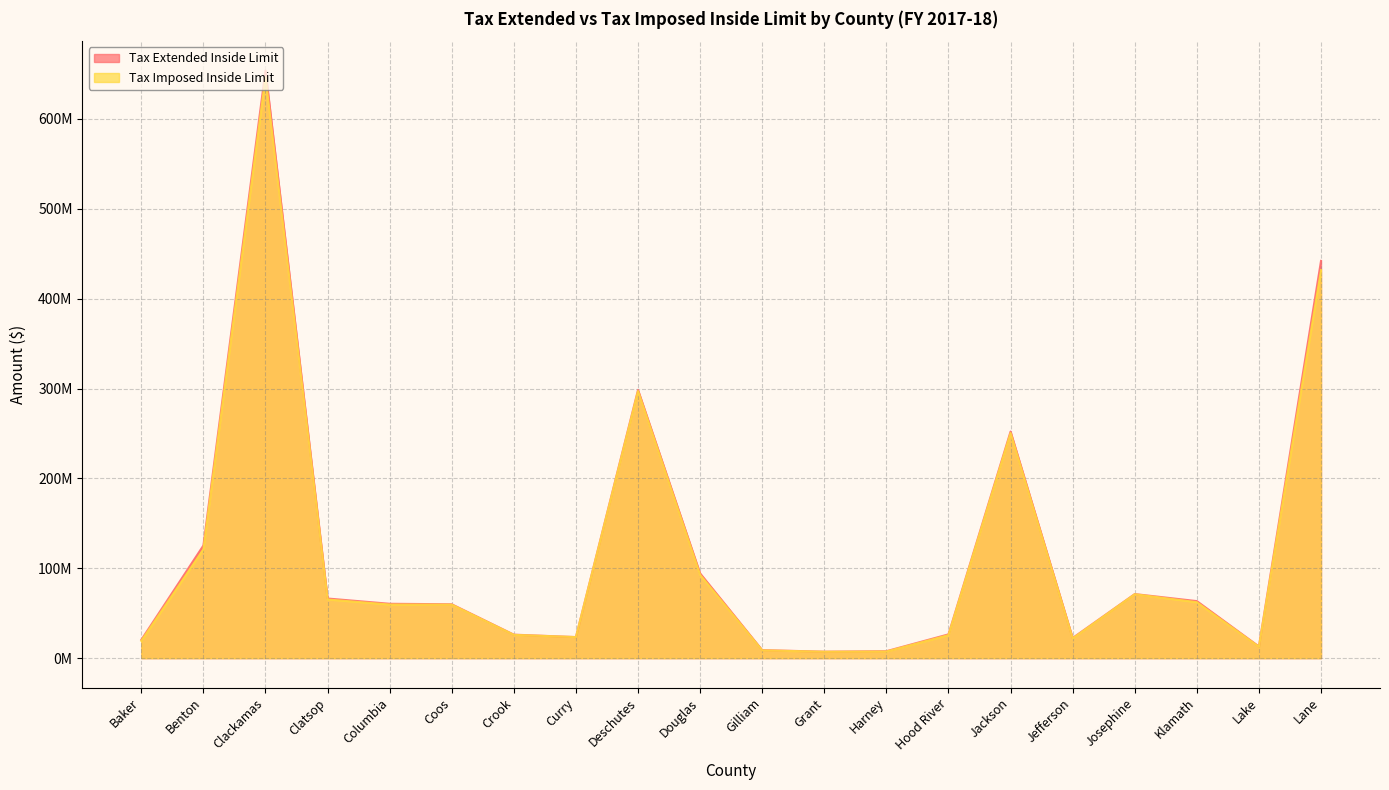

Which series has the largest total across all categories?

Tax Extended Inside Limit